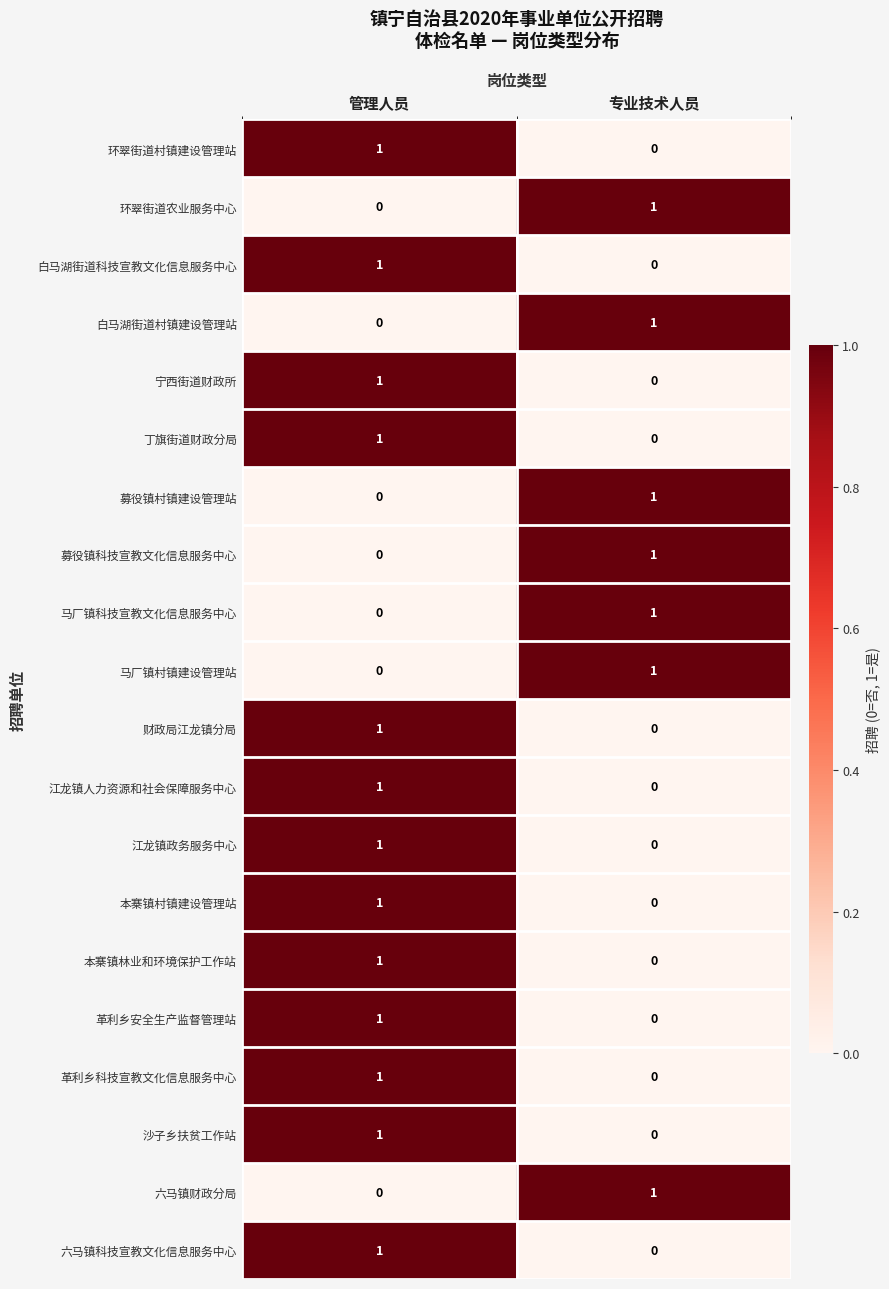

Is the value of 募役镇村镇建设管理站 at 管理人员 greater than the value of 六马镇财政分局 at 专业技术人员?

No